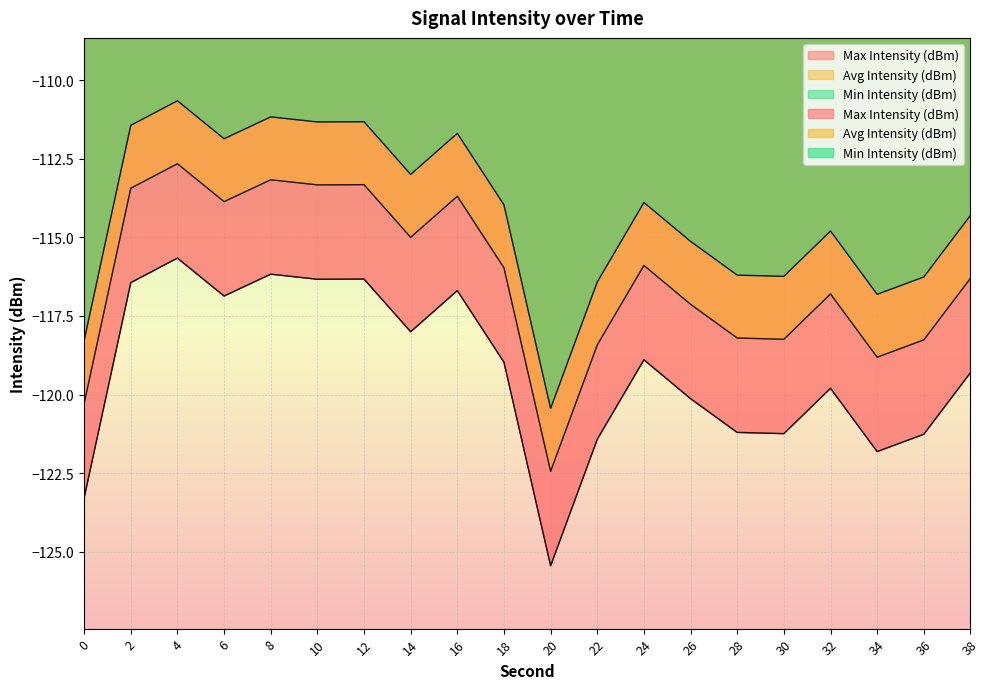

The value of Min Intensity (dBm) at 34 is -39.8. True or false?

False